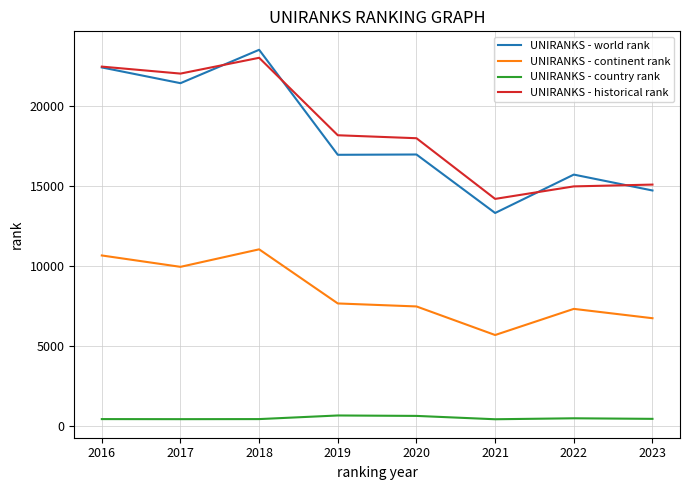

True or false: UNIRANKS - continent rank and UNIRANKS - historical rank intersect in this chart.

False